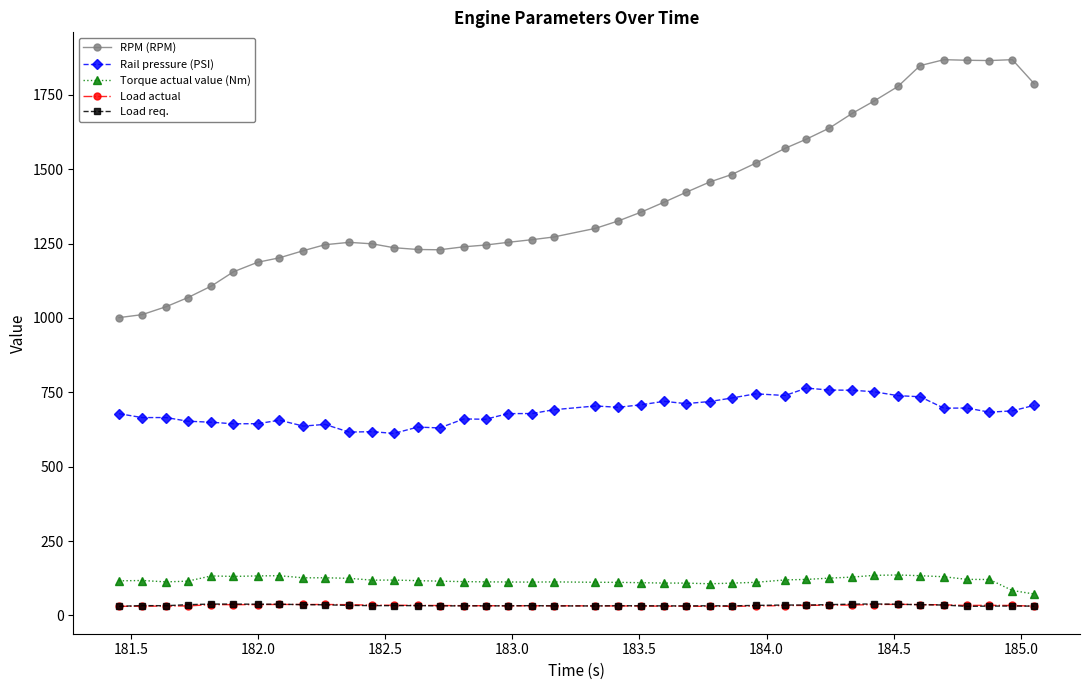

What are all the series names shown in the legend?

RPM (RPM), Rail pressure (PSI), Torque actual value (Nm), Load actual, Load req.